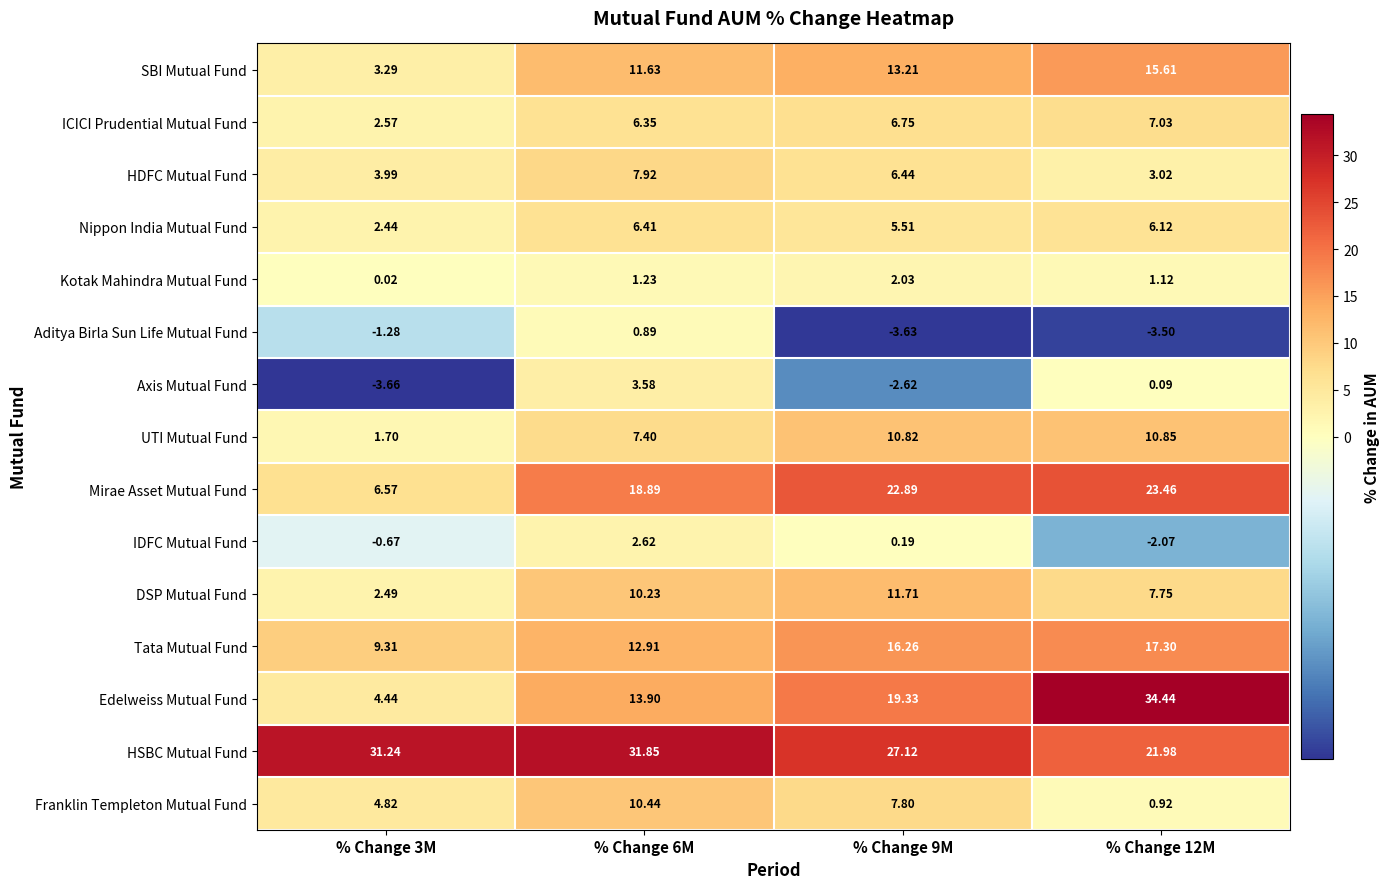

Is the value of Franklin Templeton Mutual Fund at % Change 12M greater than the value of SBI Mutual Fund at % Change 12M?

No